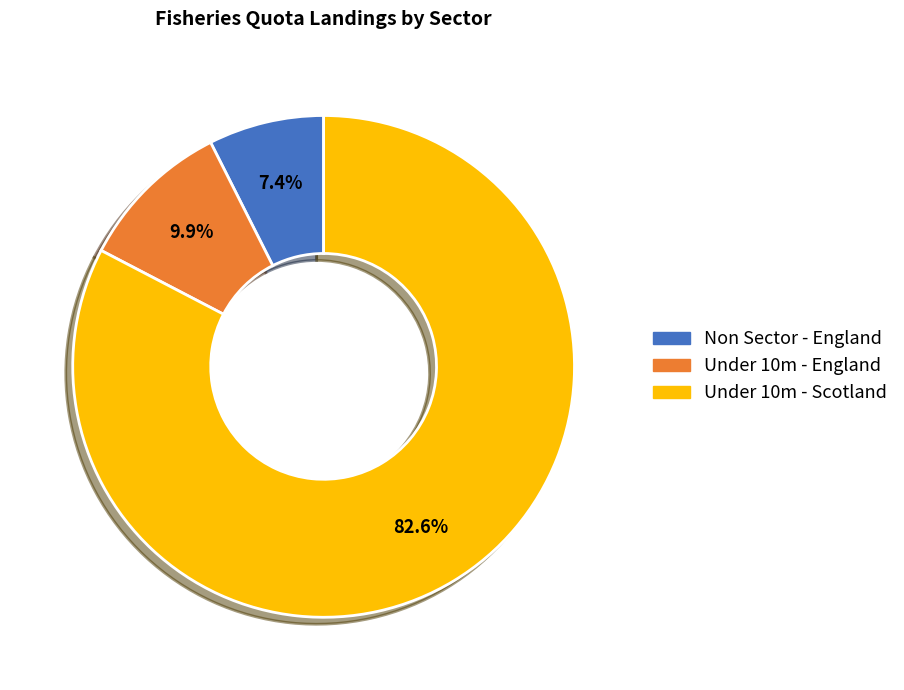

Does any single category account for the majority?

Yes